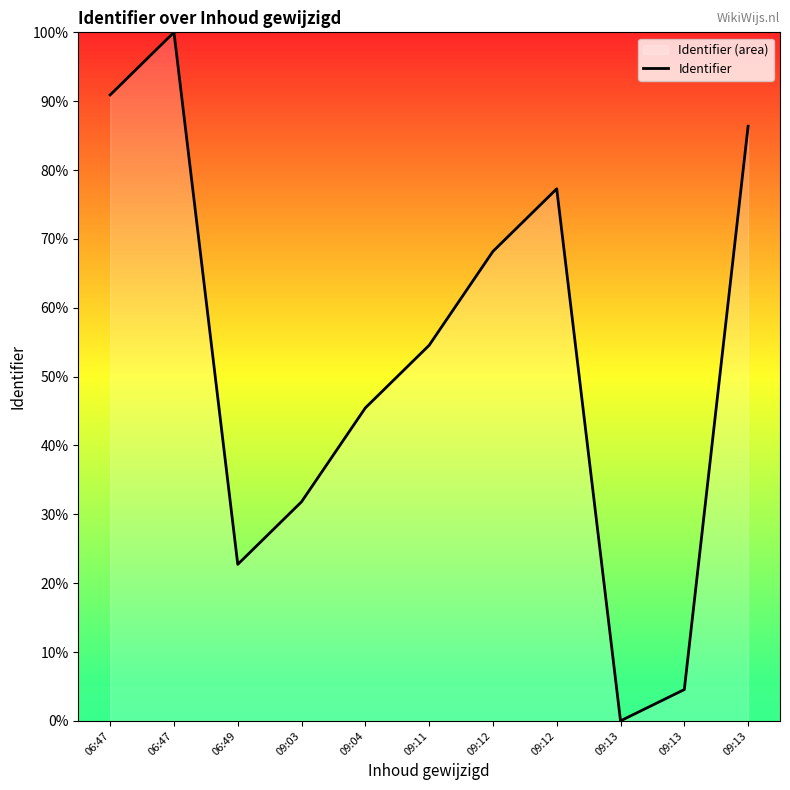

Does the chart have visible grid lines?

No